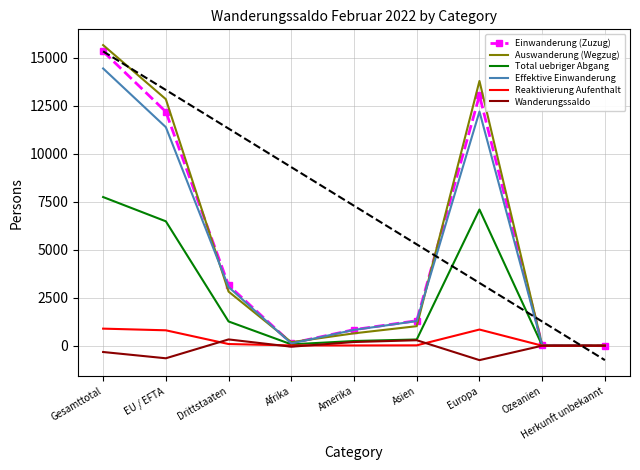

What is the difference between the highest and lowest values at Afrika?

235